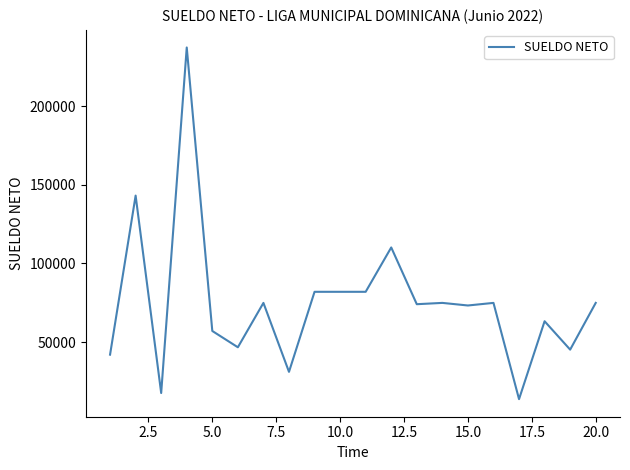

What is the smallest value displayed?

13685.3